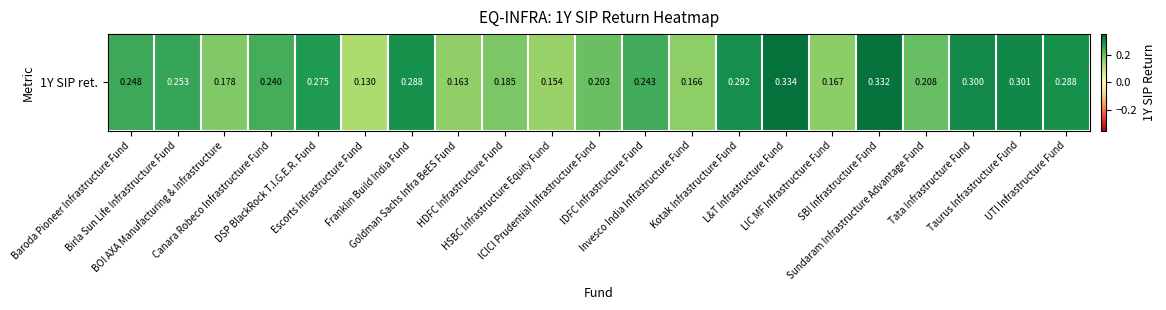

The chart shows a value of 0.2 at Goldman Sachs Infra BeES Fund. True or false?

True